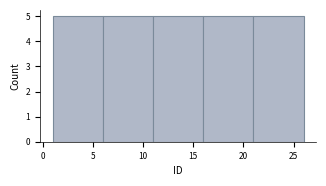

Reading left to right, transcribe this chart: for each bar, give the range it covers on the x-axis and its height. The values are not printed on the chart, so give them approximately, as read against the axis.

1 to 6: 5
6 to 11: 5
11 to 16: 5
16 to 21: 5
21 to 26: 5